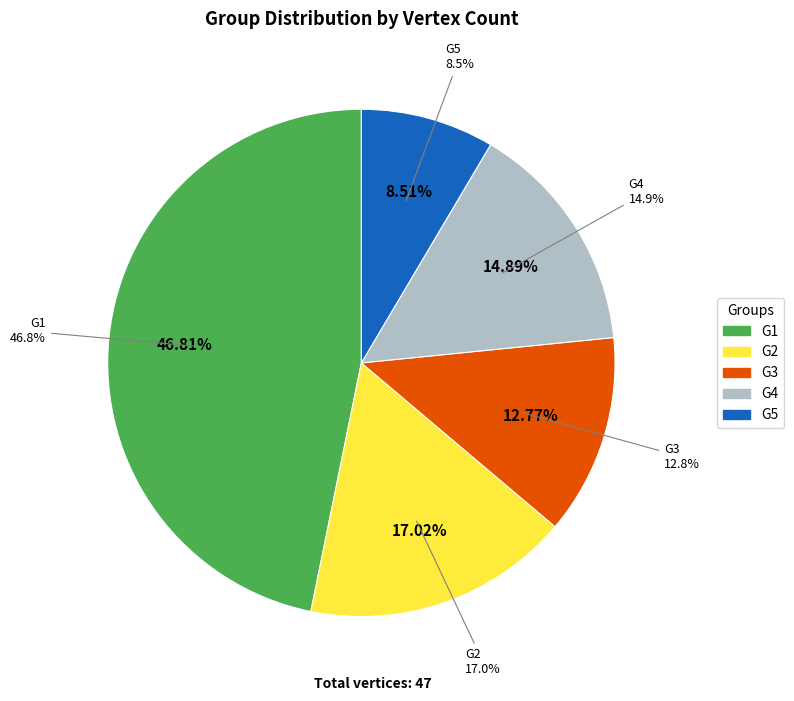

What is the change in value from G1 to G3?

-16